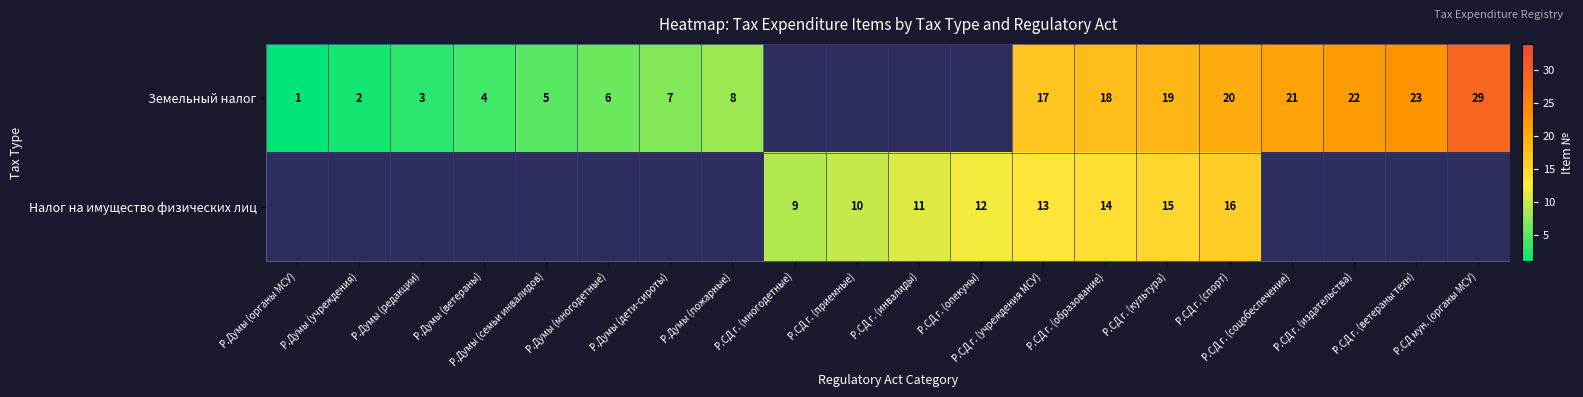

Is it true that Земельный налог equals 21 at Р.СД г. (соцобеспечение)?

True